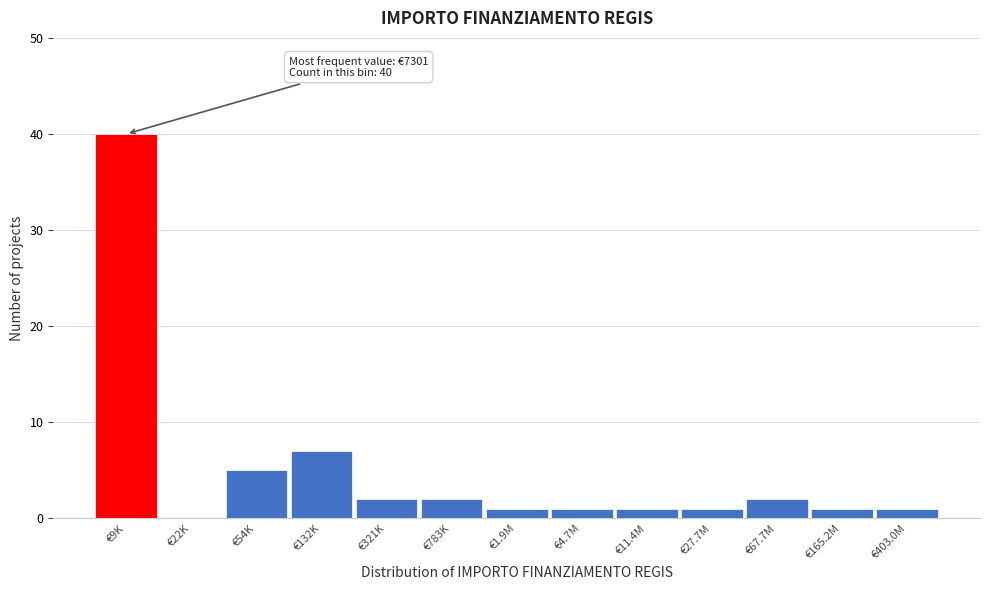

Reading left to right, list all the values displayed in this chart.

€9K=40	€22K=0	€54K=5	€132K=7	€321K=2	€783K=2	€1.9M=1	€4.7M=1	€11.4M=1	€27.7M=1	€67.7M=2	€165.2M=1	€403.0M=1